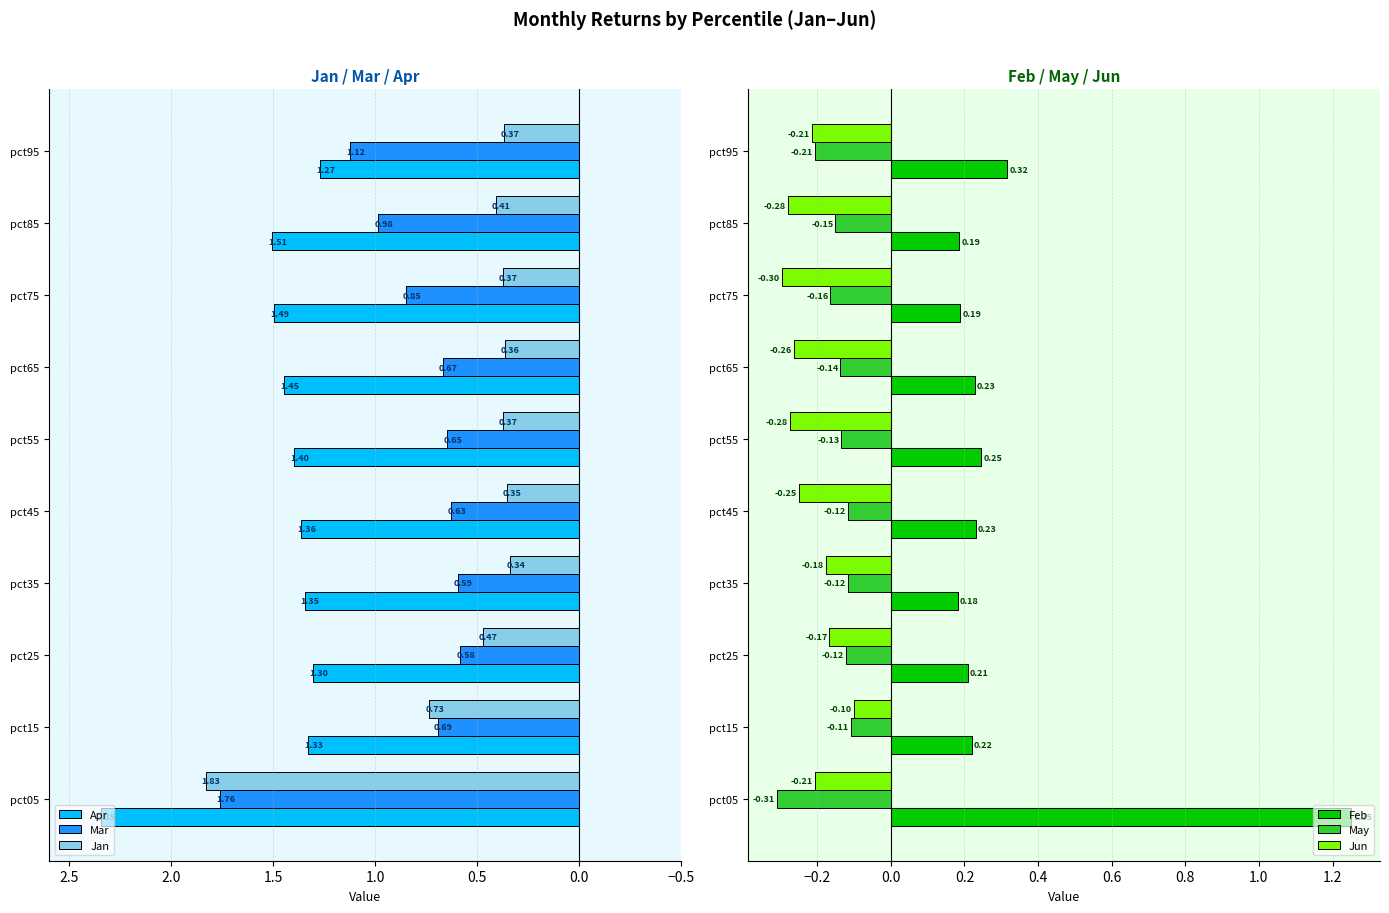

What is the value of the Apr bar at the 1st from the left?

2.3